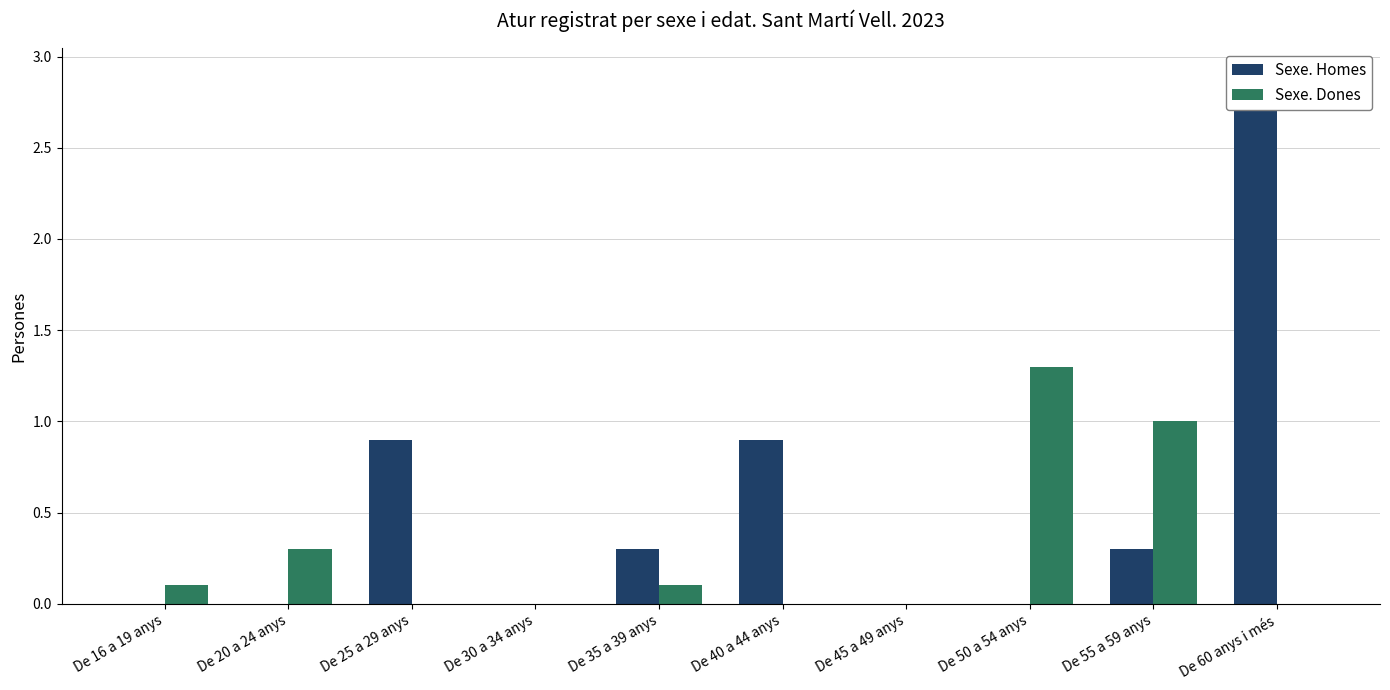

The Sexe. Homes series shows 1.4 at De 20 a 24 anys. True or false?

False